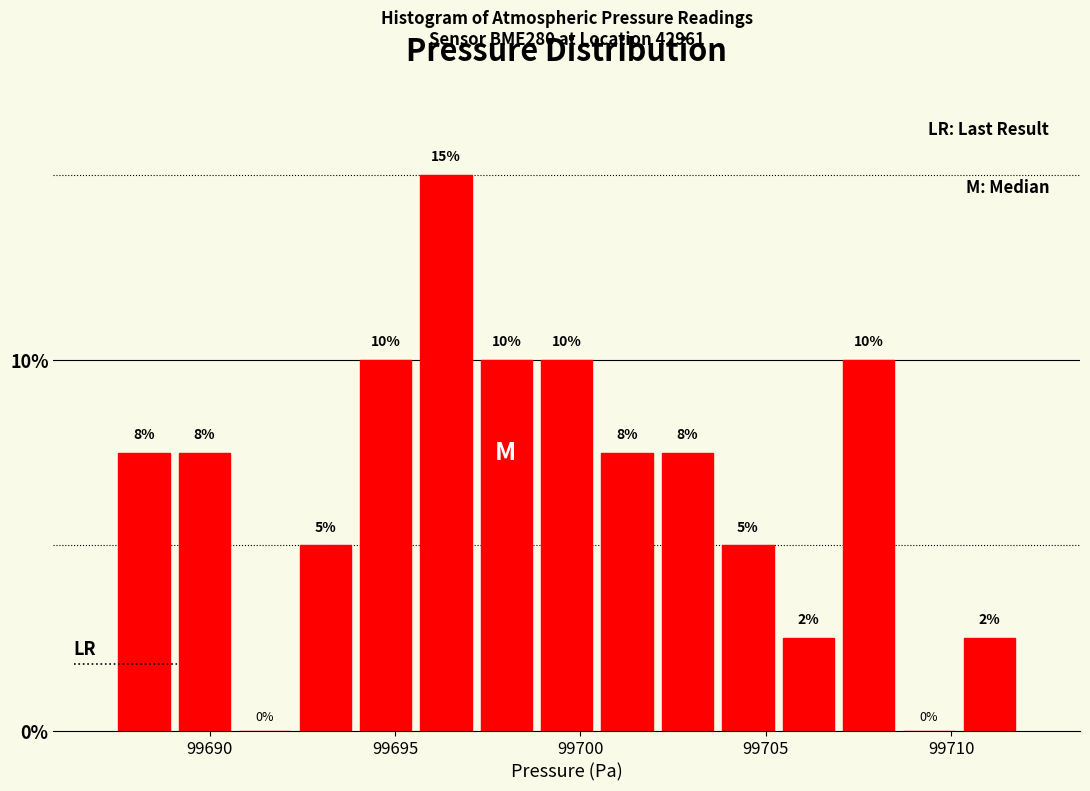

Read against the x-axis, roughly where is the centre of the tallest bar?

99696.5